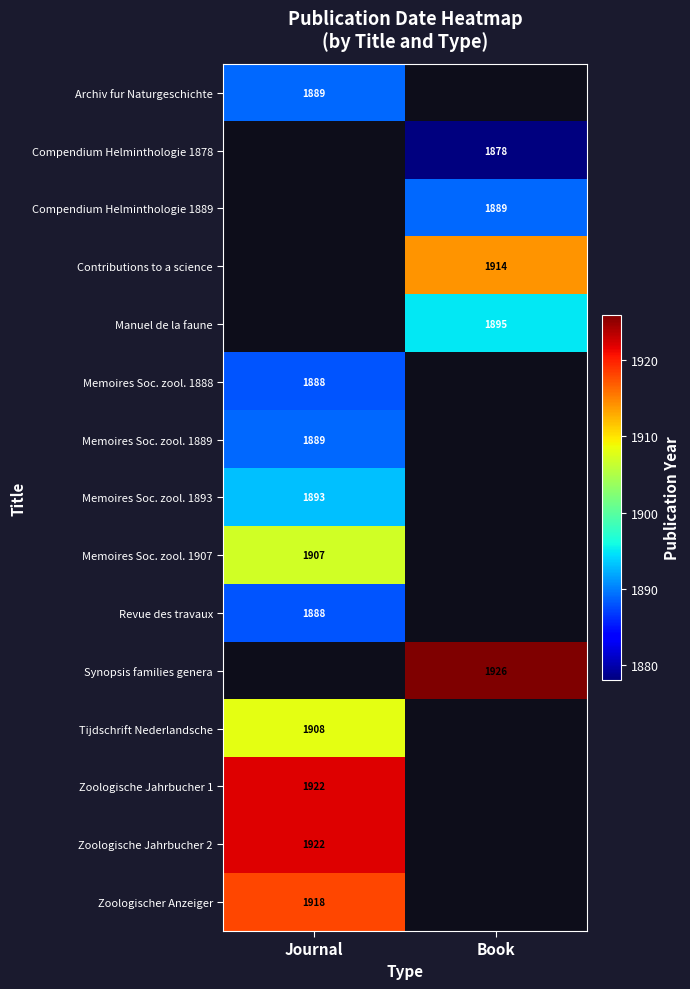

What is the spread (max minus min) of values at Journal?

34.0